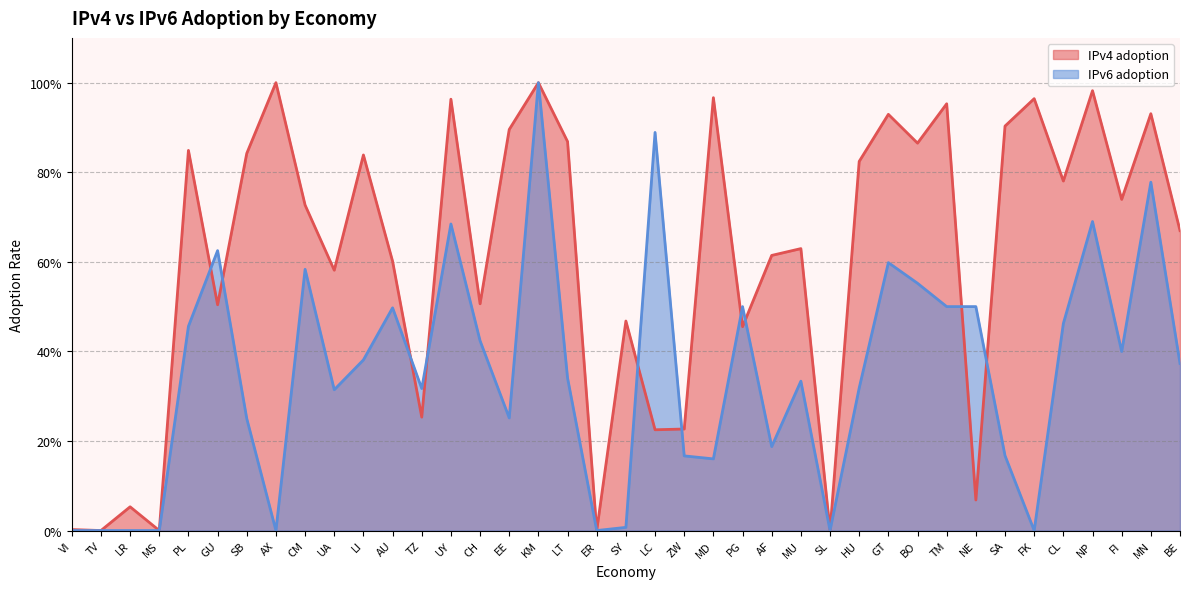

Which series has the largest total across all categories?

IPv4 adoption